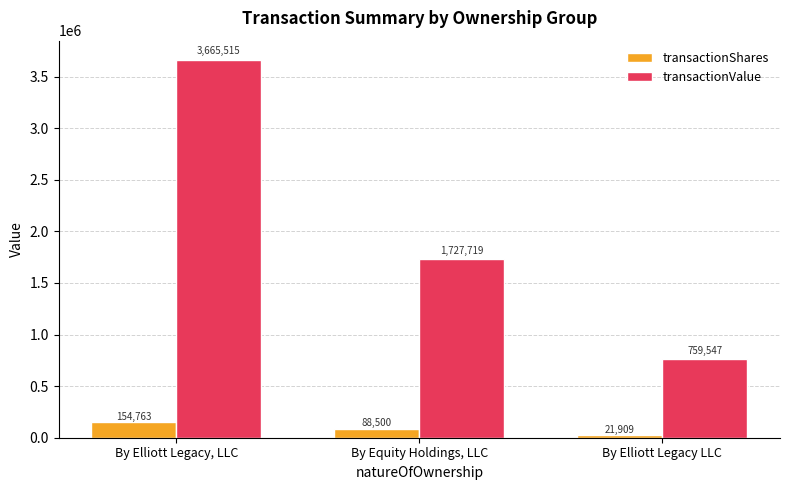

What are all the series names shown in the legend?

transactionShares, transactionValue